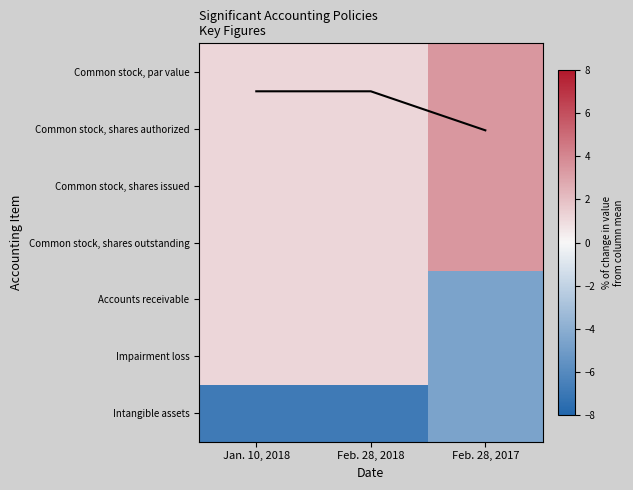

At which category does the chart reach its peak across all series?

Feb. 28, 2017